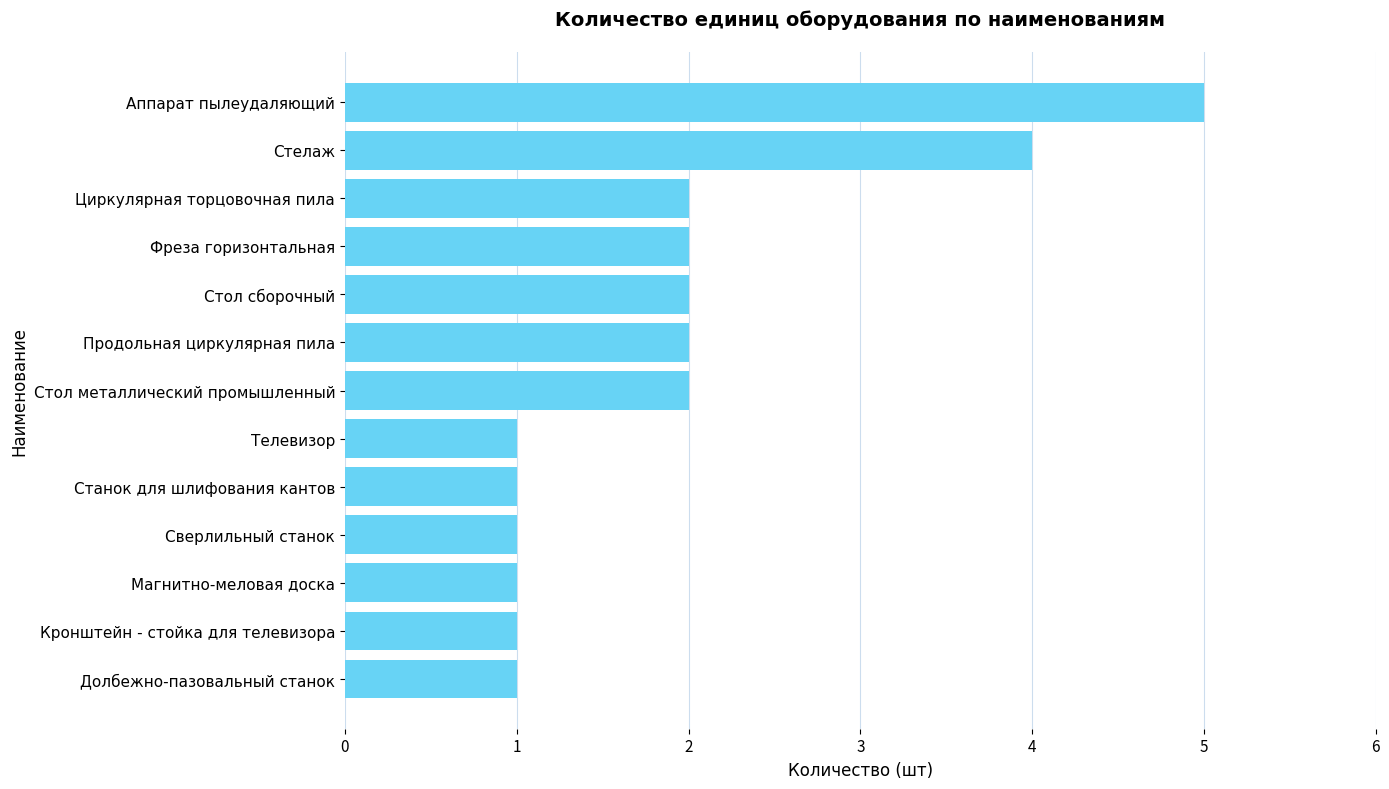

Reading bottom to top, extract all data points from this chart.

Долбежно-пазовальный станок=1	Кронштейн - стойка для телевизора=1	Магнитно-меловая доска=1	Сверлильный станок=1	Станок для шлифования кантов=1	Телевизор=1	Стол металлический промышленный=2	Продольная циркулярная пила=2	Стол сборочный=2	Фреза горизонтальная=2	Циркулярная торцовочная пила=2	Стелаж=4	Аппарат пылеудаляющий=5